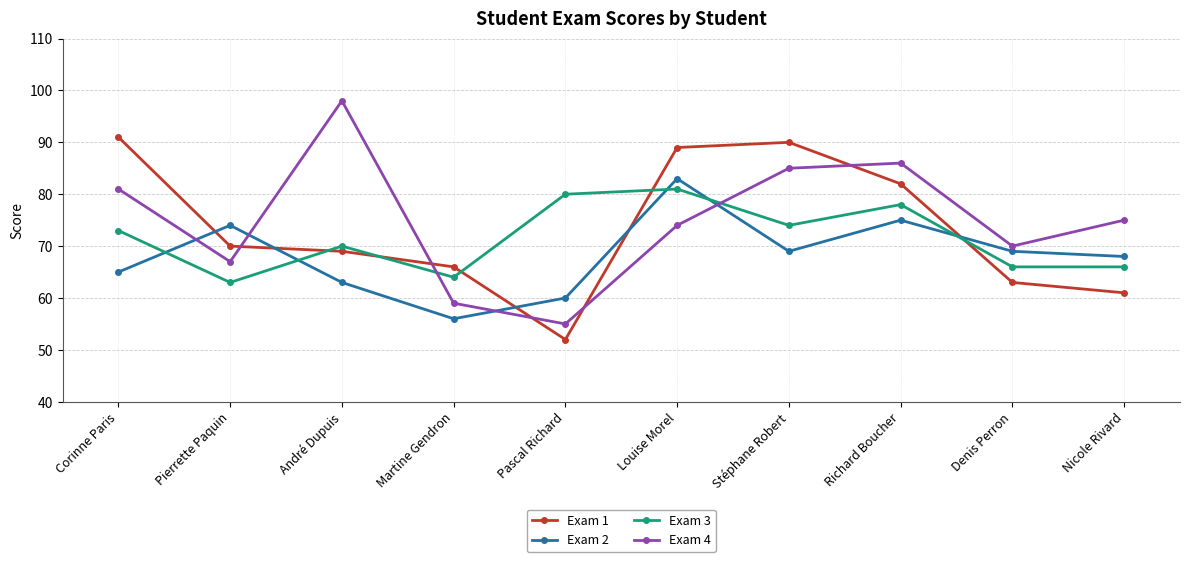

What is the highest value of the Exam 1 series?

91